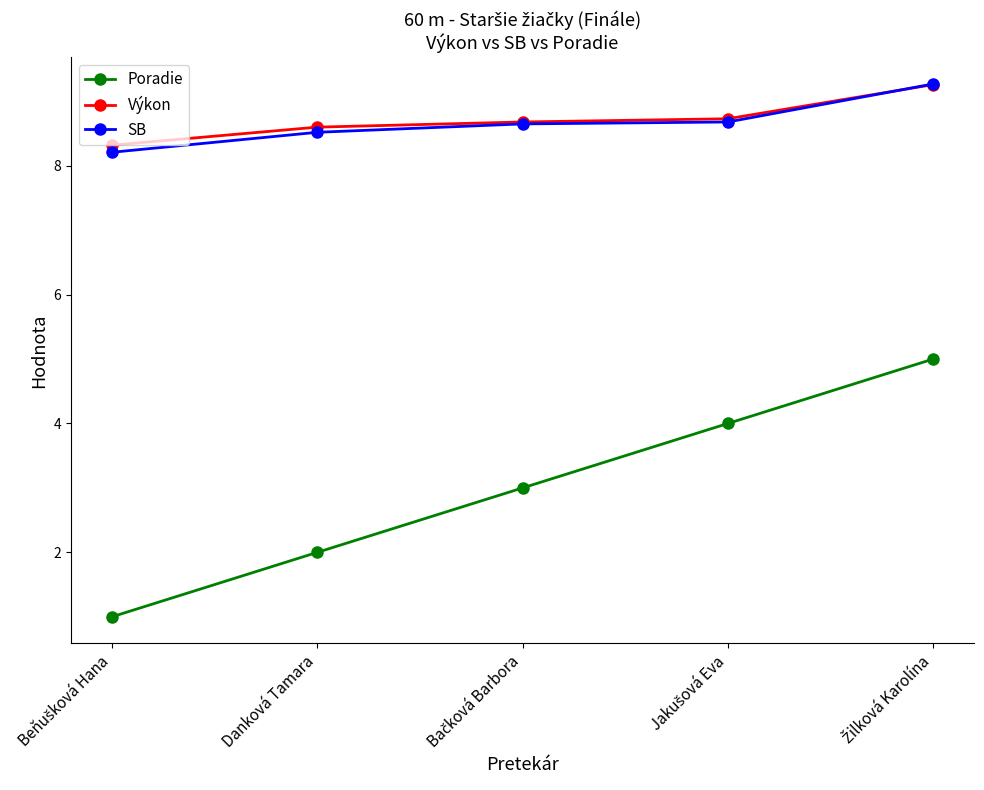

What is the average value of the Výkon series?

8.7